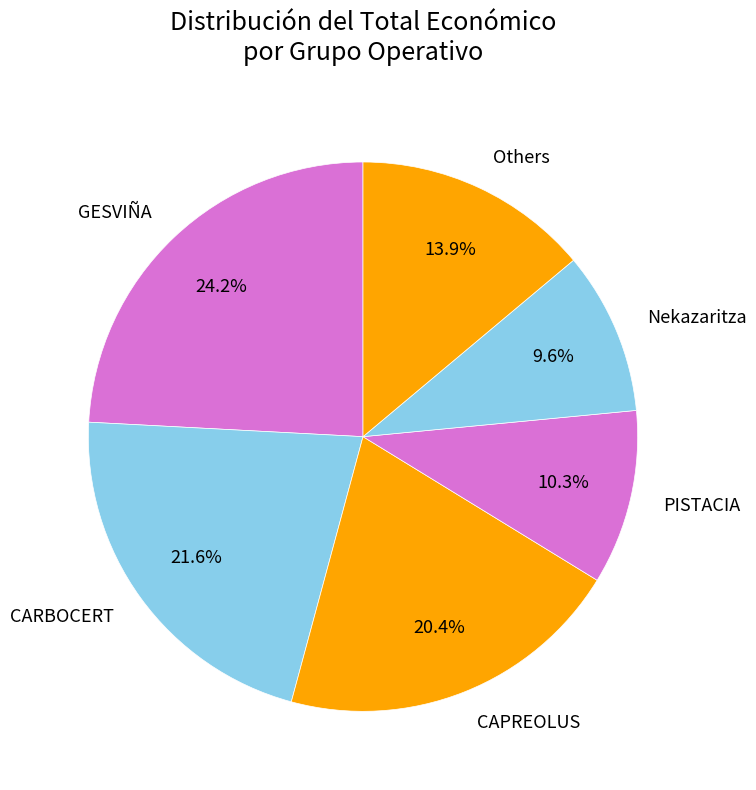

Combined, do Others and CARBOCERT account for over 50%?

No